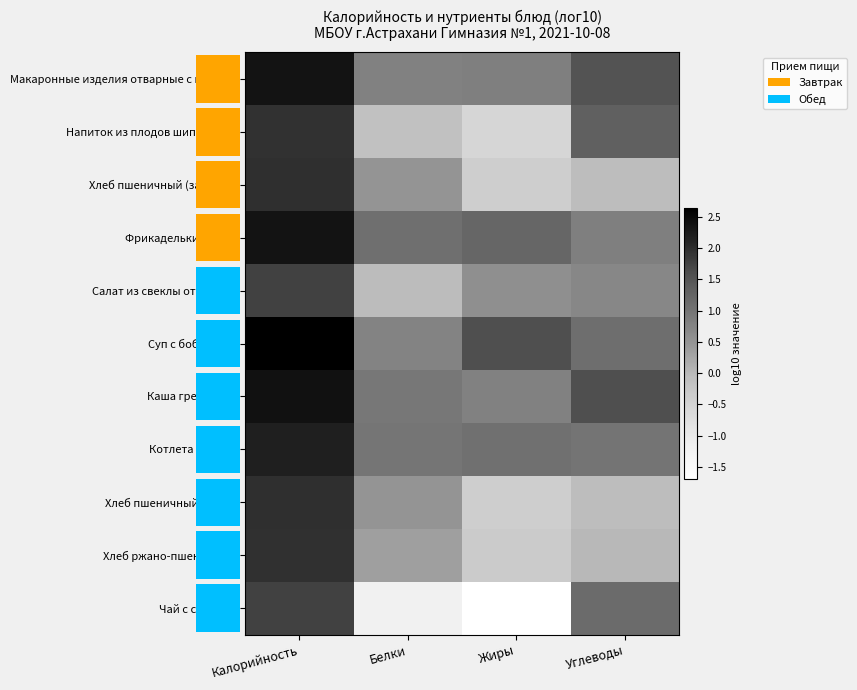

What is the total value across all series at Белки?

4.4